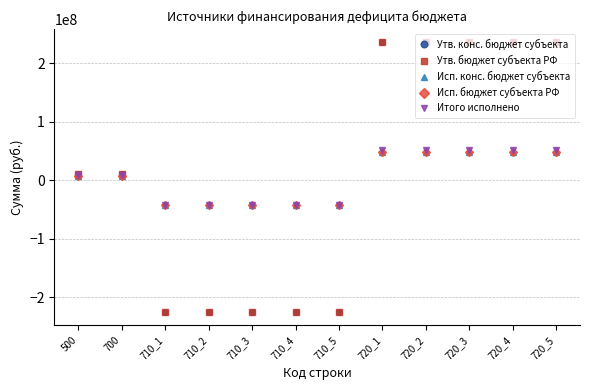

How many times do Утв. конс. бюджет субъекта and Исп. бюджет субъекта РФ cross each other?

2